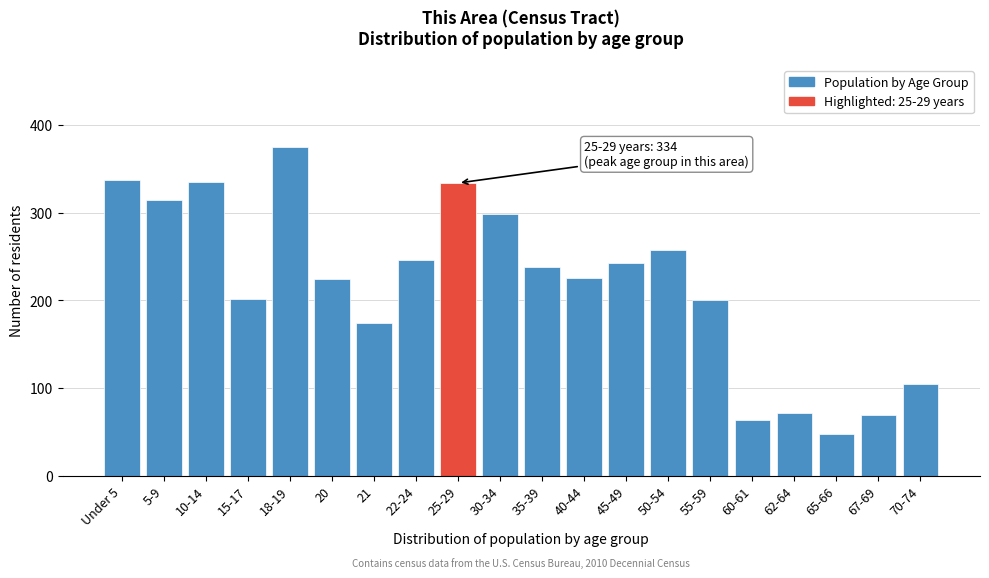

What is the change in value from Under 5 to 45-49?

-95